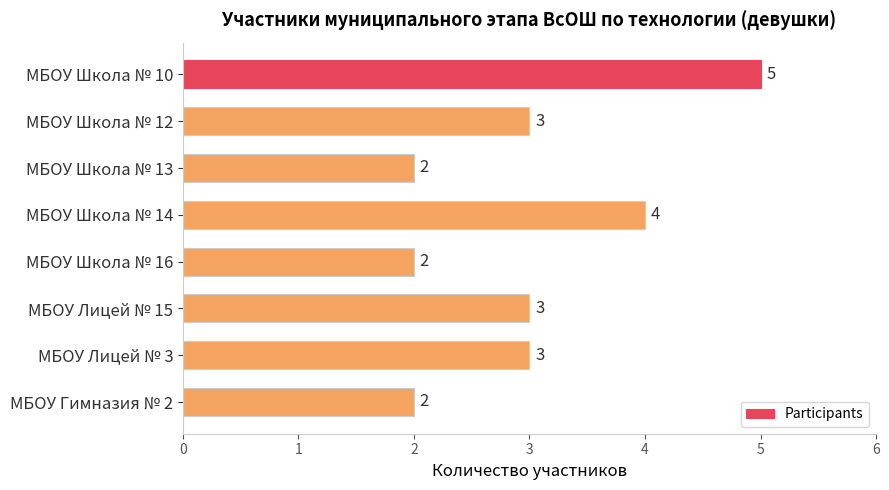

True or false: the data shows 3 at МБОУ Лицей № 3.

True